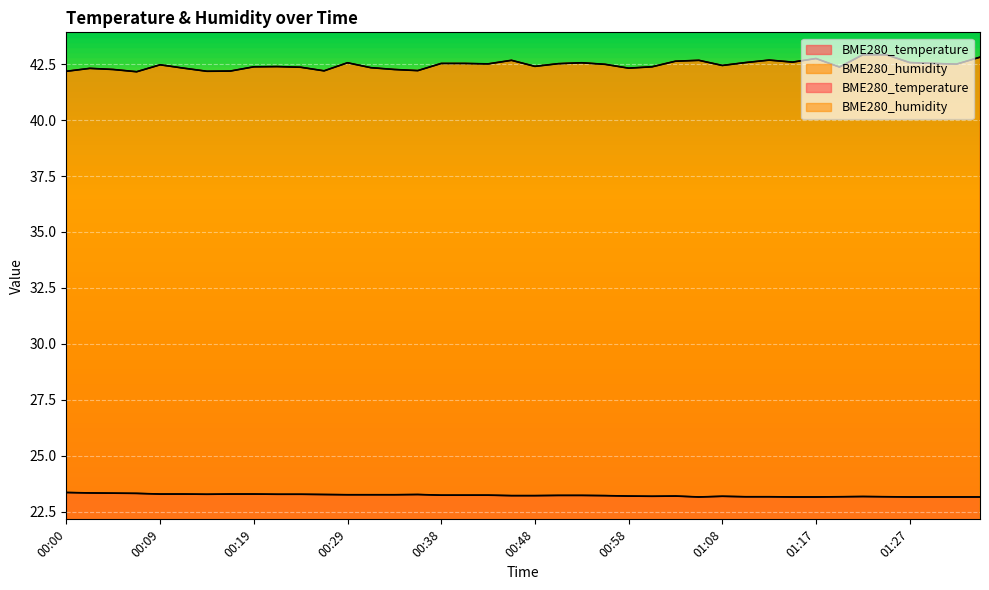

True or false: BME280_humidity has a value of 42.6 at 00:29.

True